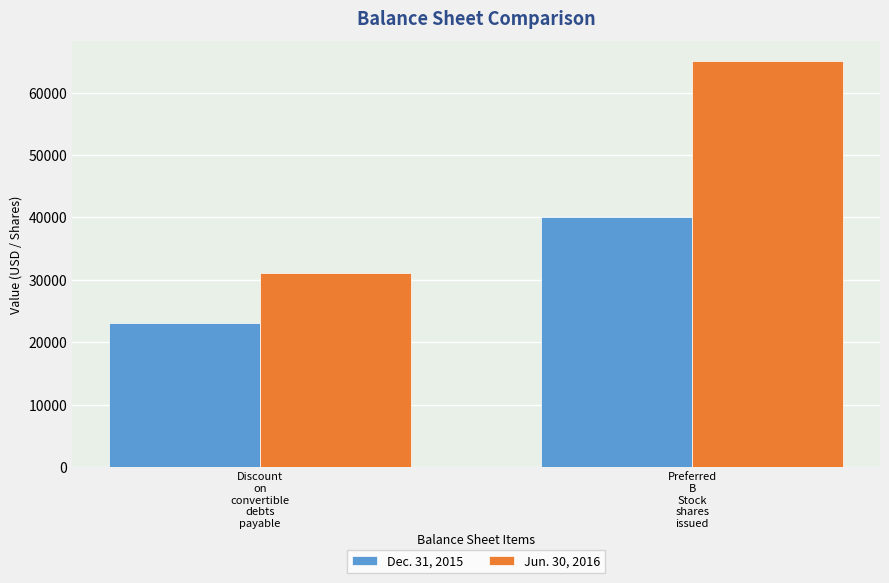

What is the maximum value shown in the chart?

65000